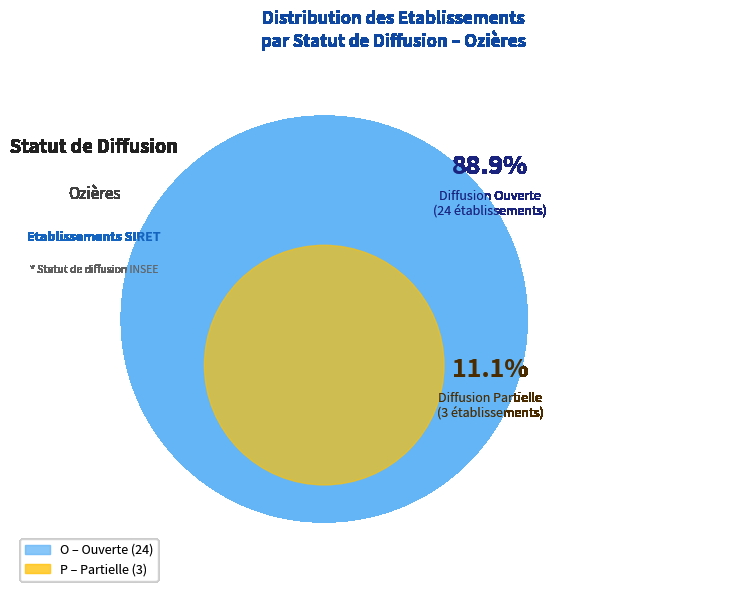

Rank the categories by value from highest to lowest.

O, P